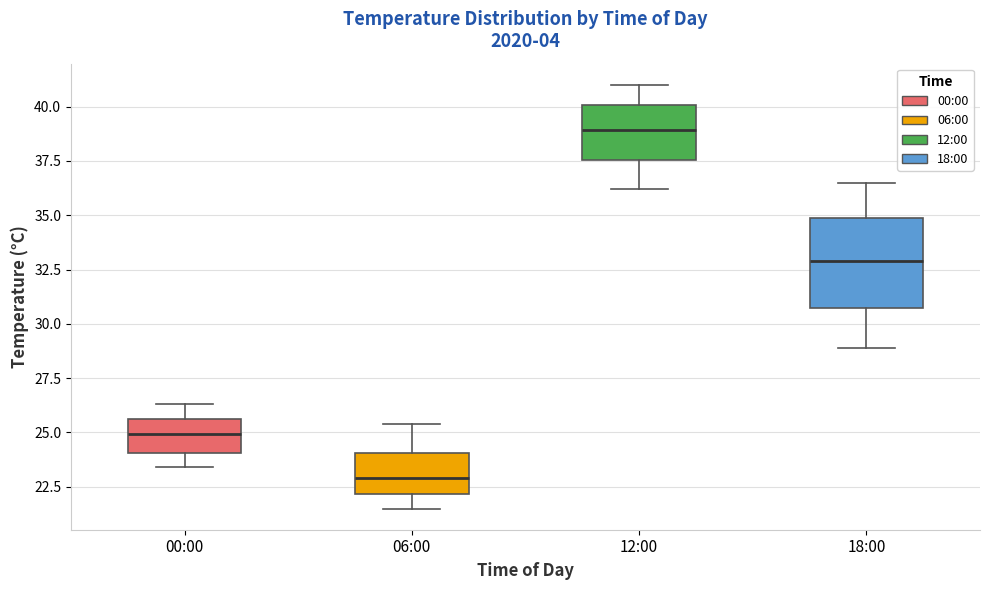

Reading left to right, transcribe this box plot: for each box, give where its median line is, the range the box spans, and where its two whiskers end, as read against the y-axis. The values are not printed on the chart, so give them approximately, as read against the axis.

00:00: median 25.0, box 24.0 to 25.5, whiskers 23.5 to 26.5
06:00: median 23.0, box 22.0 to 24.0, whiskers 21.5 to 25.5
12:00: median 39.0, box 37.5 to 40.0, whiskers 36.0 to 41.0
18:00: median 33.0, box 30.5 to 35.0, whiskers 29.0 to 36.5